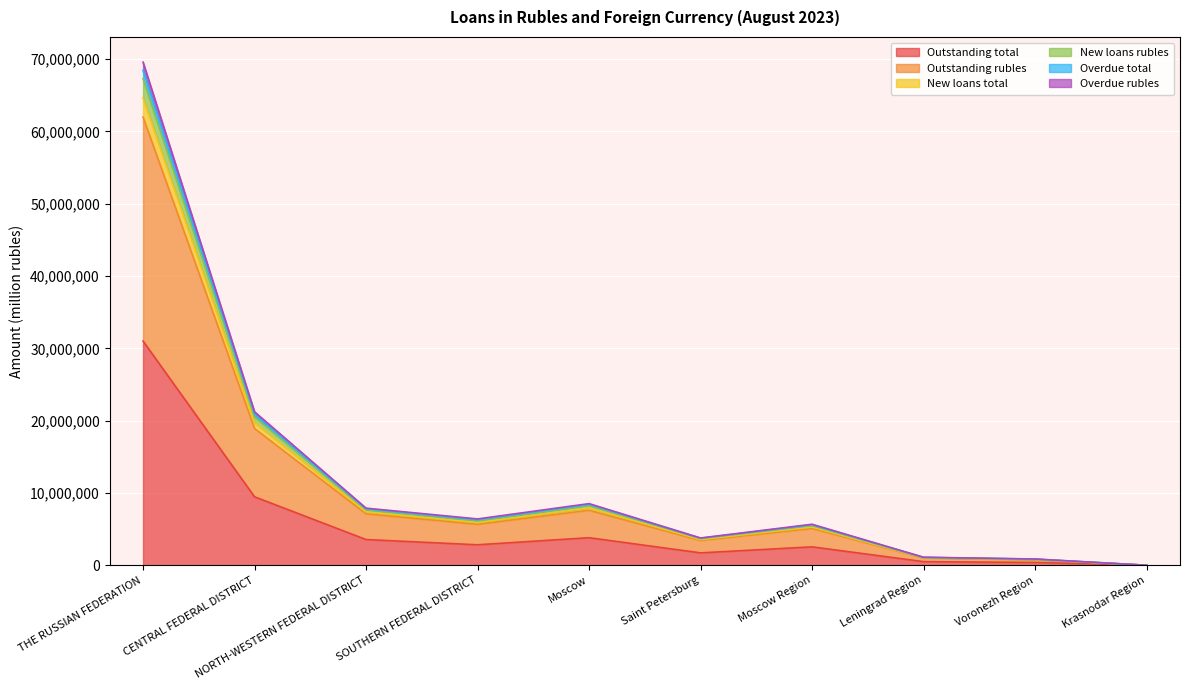

Count the number of data series in this chart.

6